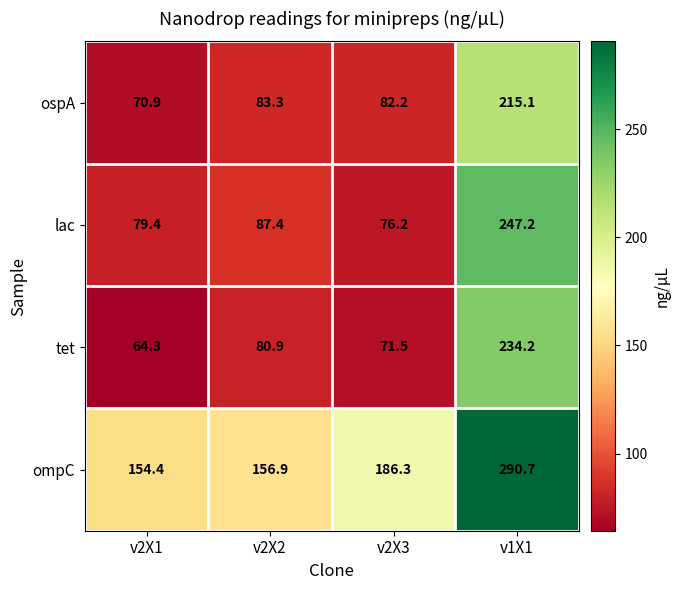

What is the difference between the second highest and second lowest values in the tet series?

9.4